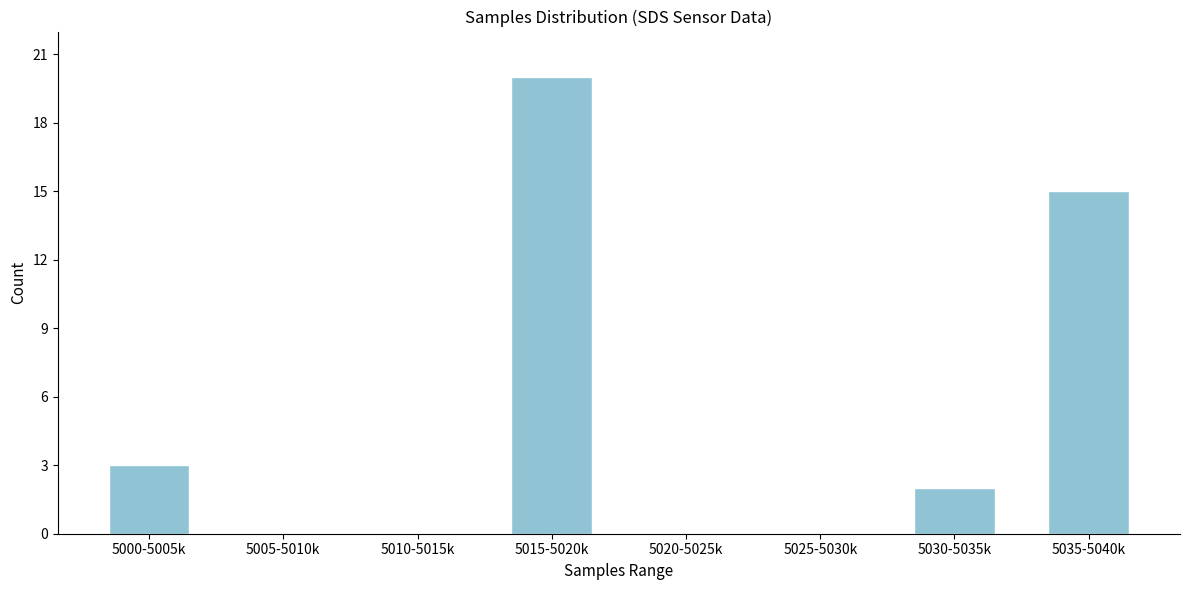

Reading left to right, what are all the values shown in this chart?

5000-5005k=3	5005-5010k=0	5010-5015k=0	5015-5020k=20	5020-5025k=0	5025-5030k=0	5030-5035k=2	5035-5040k=15